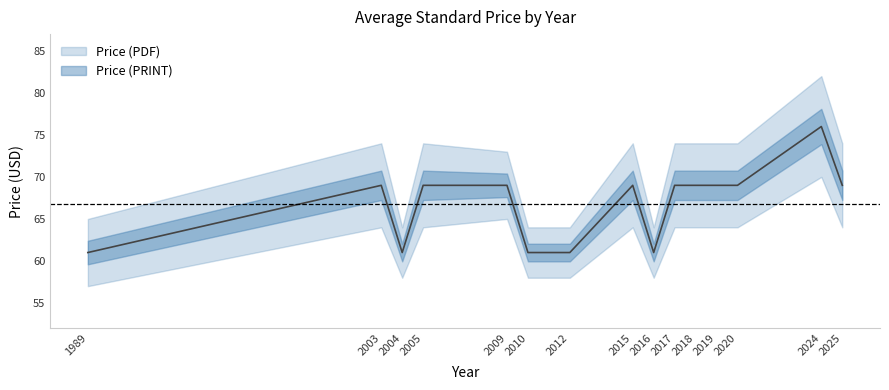

How many interior local valleys (lower than both neighbors) does the data have?

2